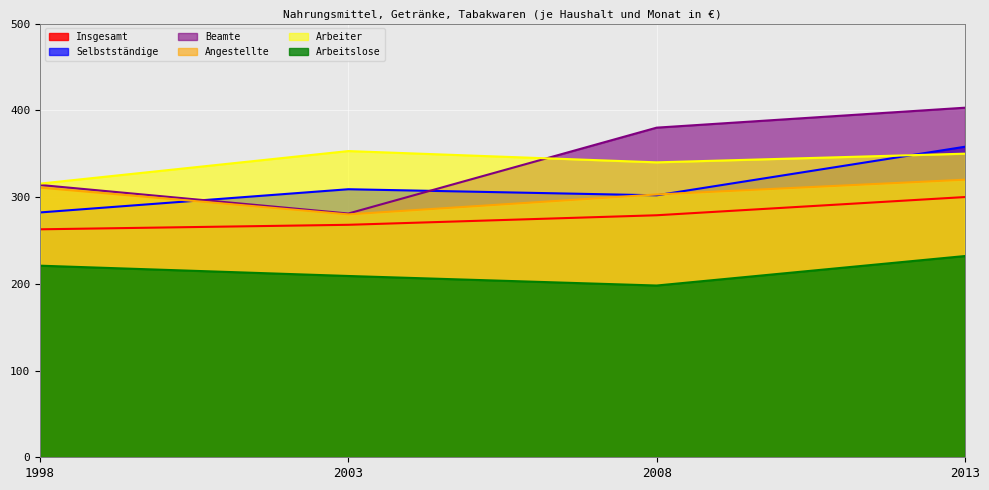

How many lines are shown in the chart?

6